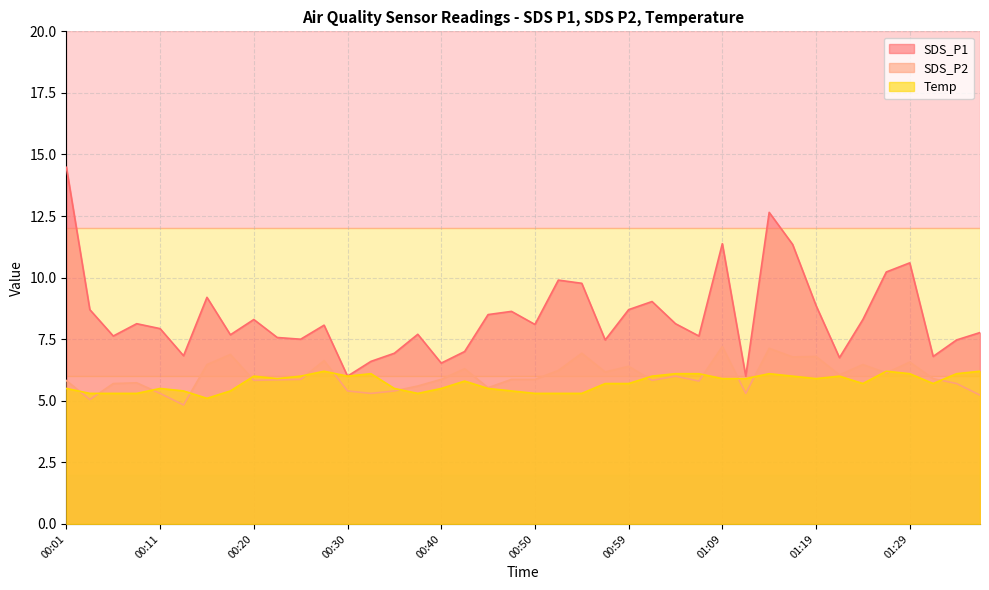

List the labels in order of SDS_P1 value, smallest first.

00:30, 01:12, 00:40, 00:33, 01:21, 01:31, 00:13, 00:35, 00:42, 00:57, 01:33, 00:25, 00:23, 00:06, 01:07, 00:18, 00:37, 01:36, 00:11, 00:28, 00:50, 00:08, 01:04, 00:20, 01:24, 00:45, 00:47, 00:03, 00:59, 01:19, 01:02, 00:16, 00:54, 00:52, 01:26, 01:29, 01:16, 01:09, 01:14, 00:01